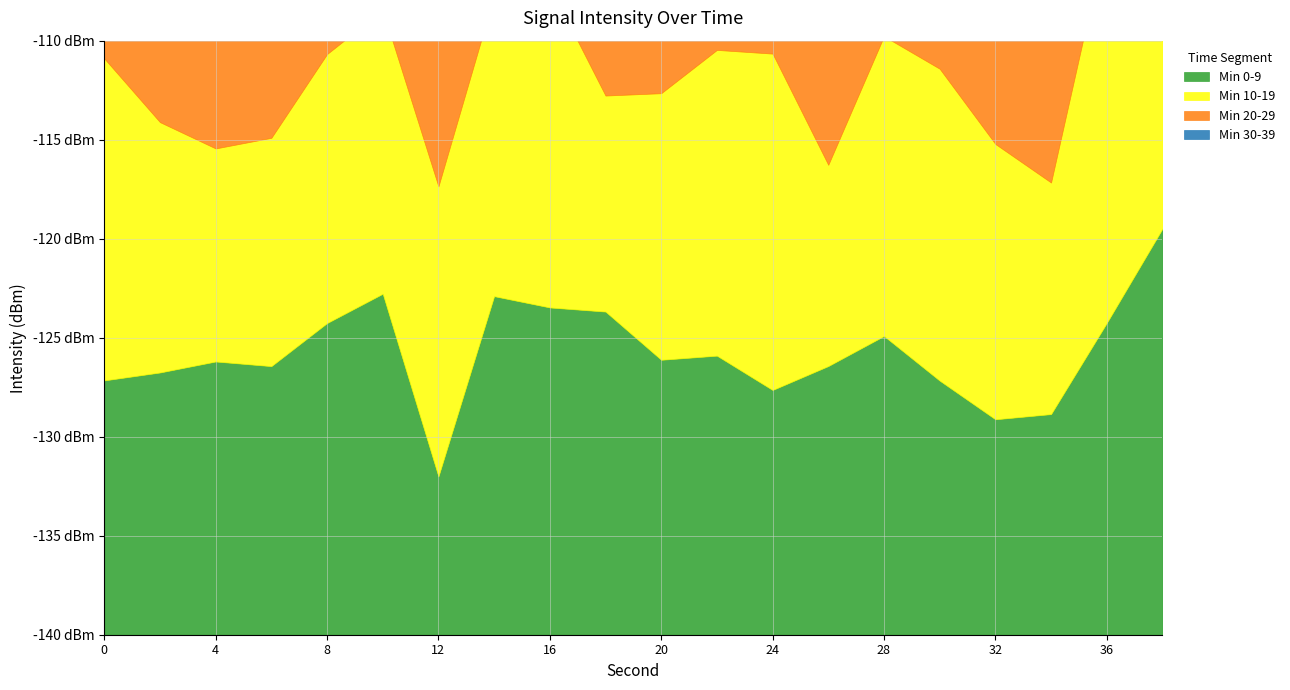

Which series has the widest spread of values?

Min 0-9